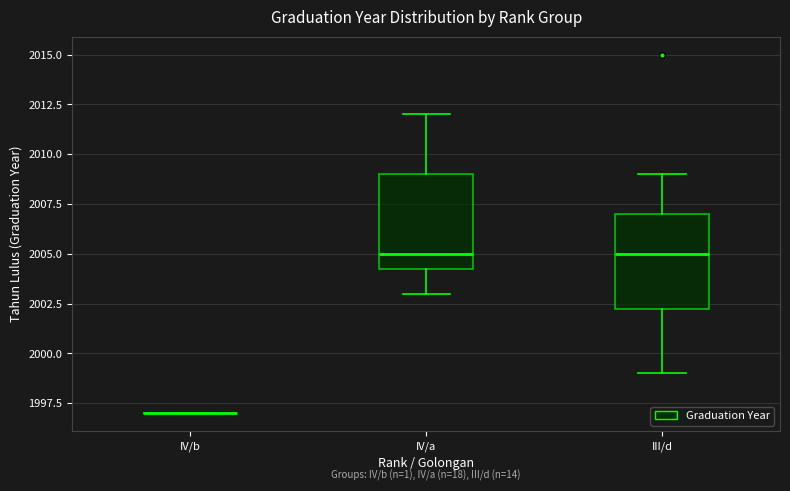

Where does the lower whisker of the box for III/d end on the y-axis? The values are not printed on the chart, so give them approximately, as read against the axis.

1999.0